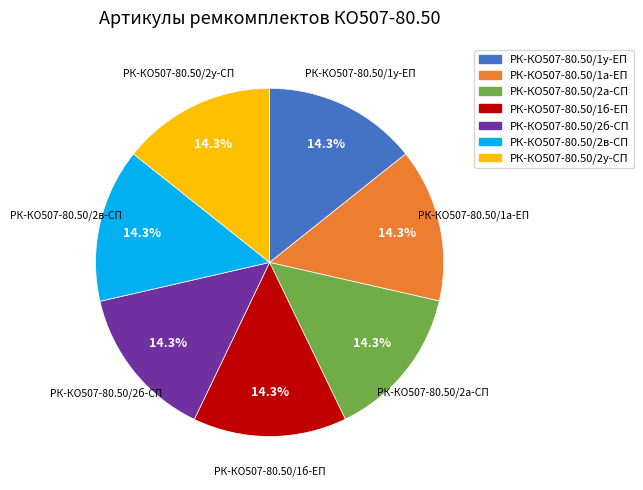

Combined, what portion of the pie is РК-КО507-80.50/2а-СП and РК-КО507-80.50/2б-СП?

28.6%